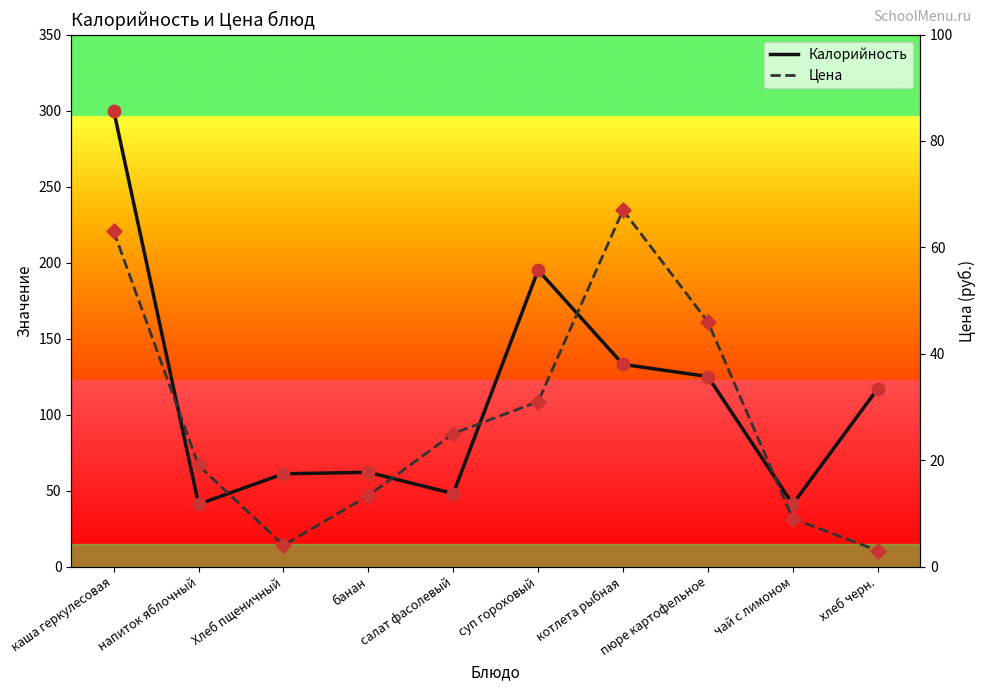

What is the total value across all series at каша геркулесовая?

363.0